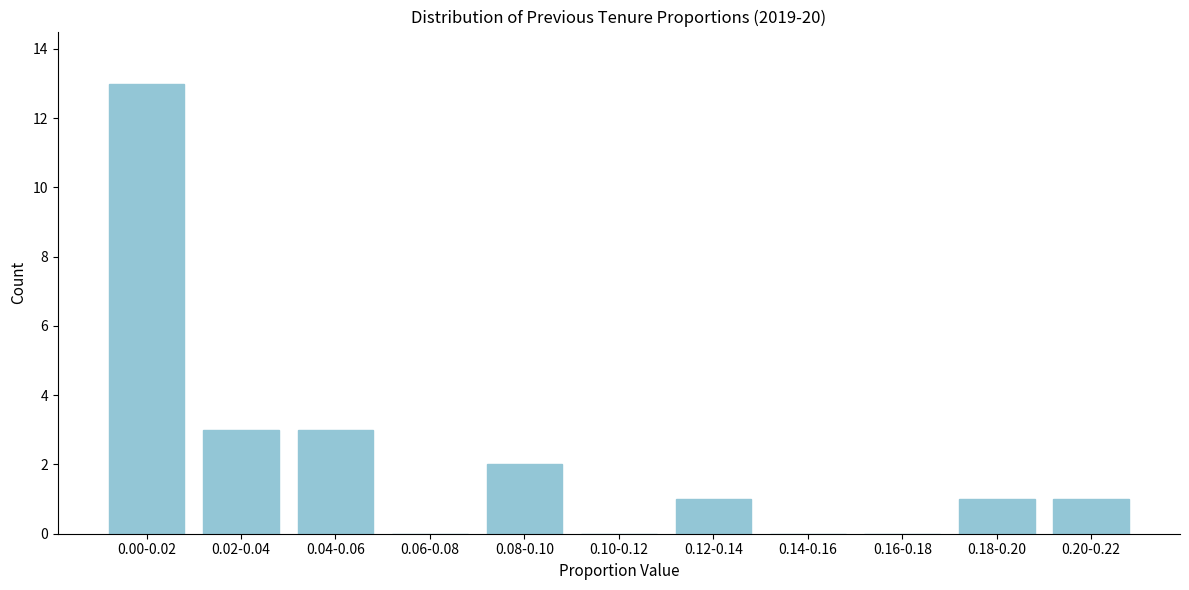

Reading left to right, what are all the values shown in this chart?

0.00-0.02=13	0.02-0.04=3	0.04-0.06=3	0.06-0.08=0	0.08-0.10=2	0.10-0.12=0	0.12-0.14=1	0.14-0.16=0	0.16-0.18=0	0.18-0.20=1	0.20-0.22=1